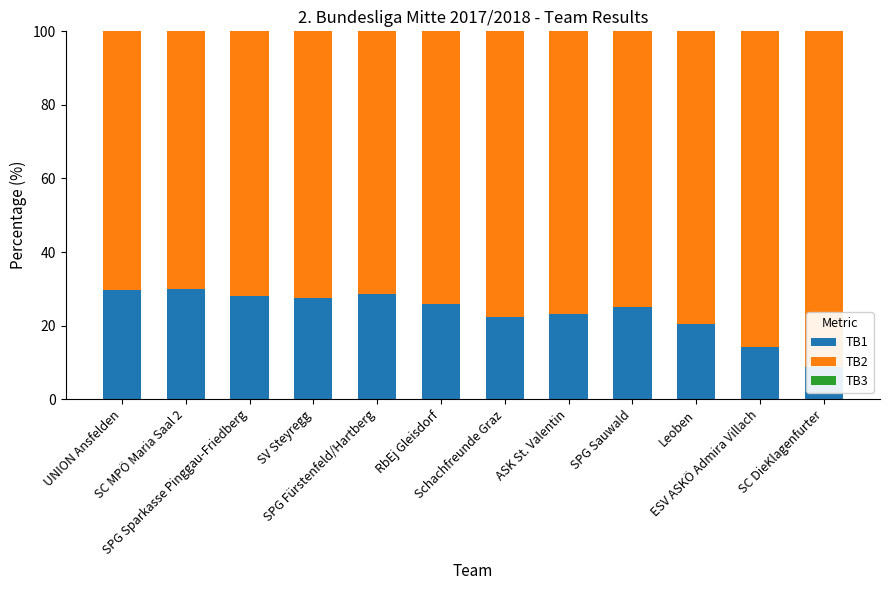

What are all the series names shown in the legend?

TB1, TB2, TB3